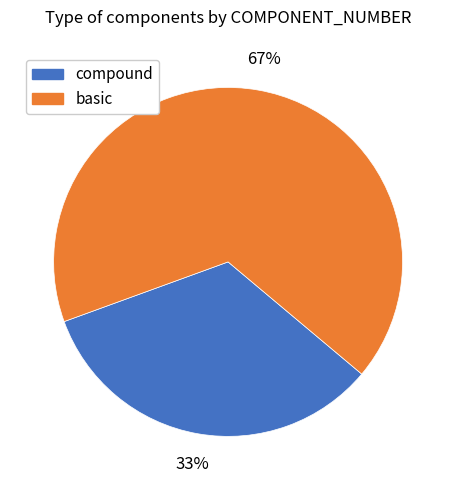

Is there any slice that represents more than half of the pie?

Yes